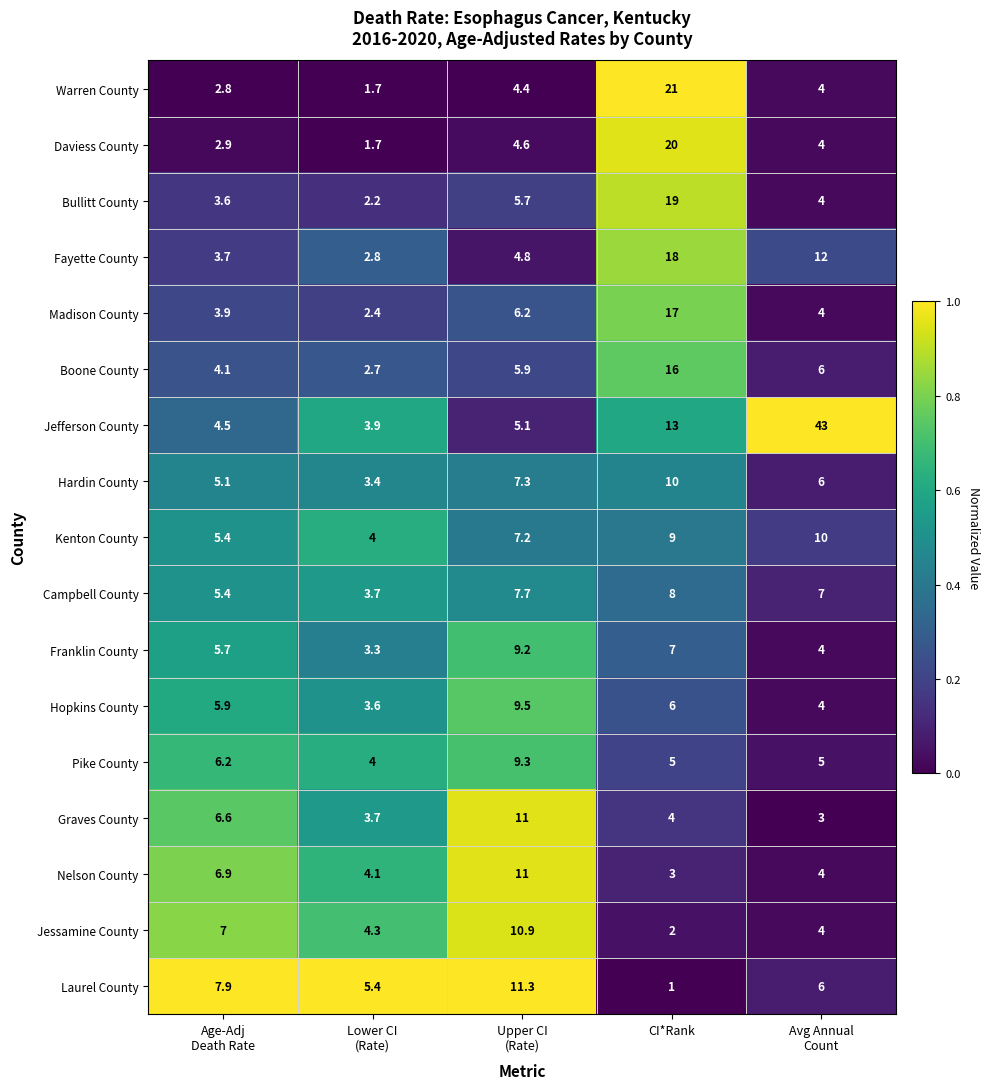

What is the highest value of the Nelson County series?

11.0